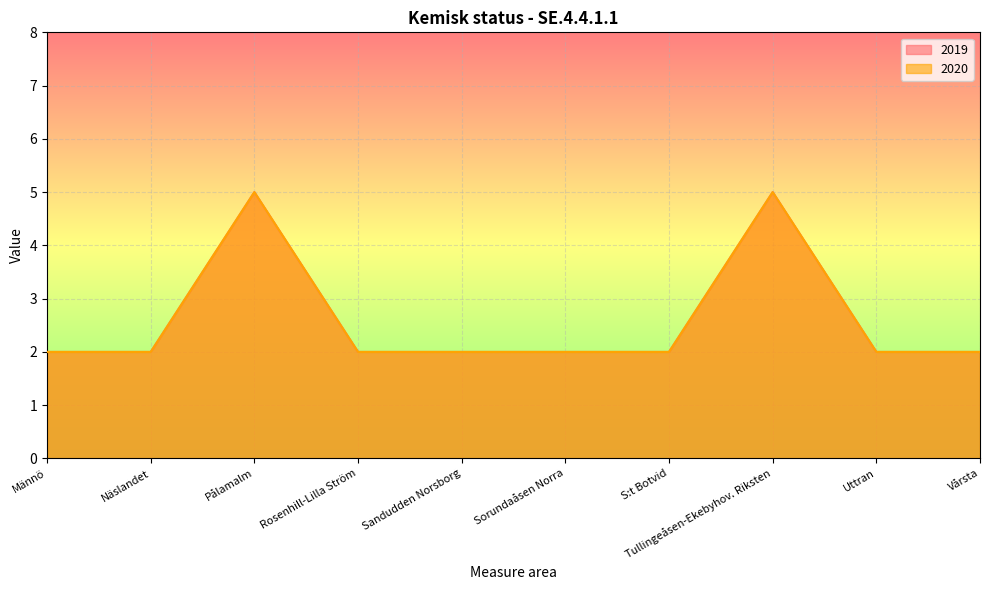

Reading left to right, what are all the values shown in this chart?

2019: 2	2	5	2	2	2	2	5	2	2
2020: 2	2	5	2	2	2	2	5	2	2